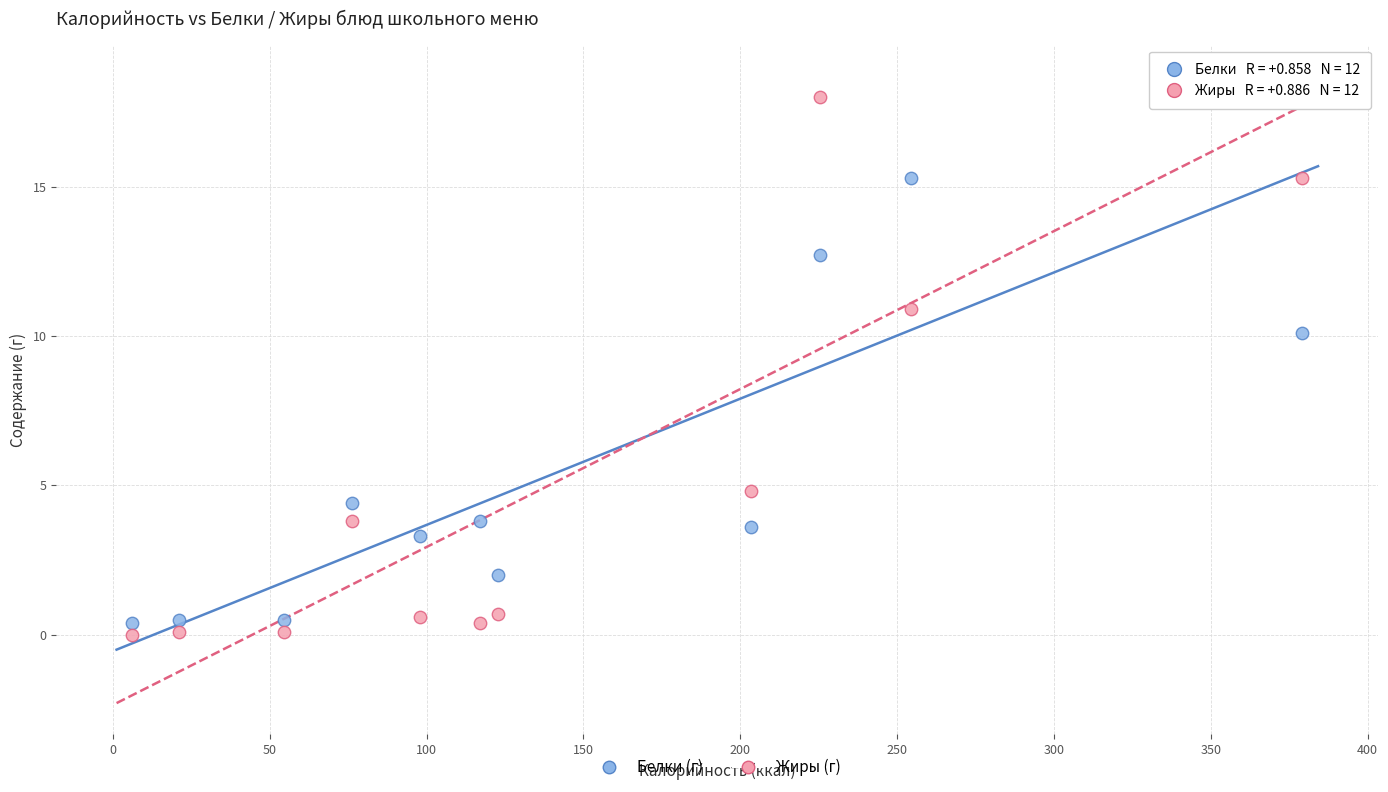

Across all data points, what is the range of Y values (max minus min)?

18.7